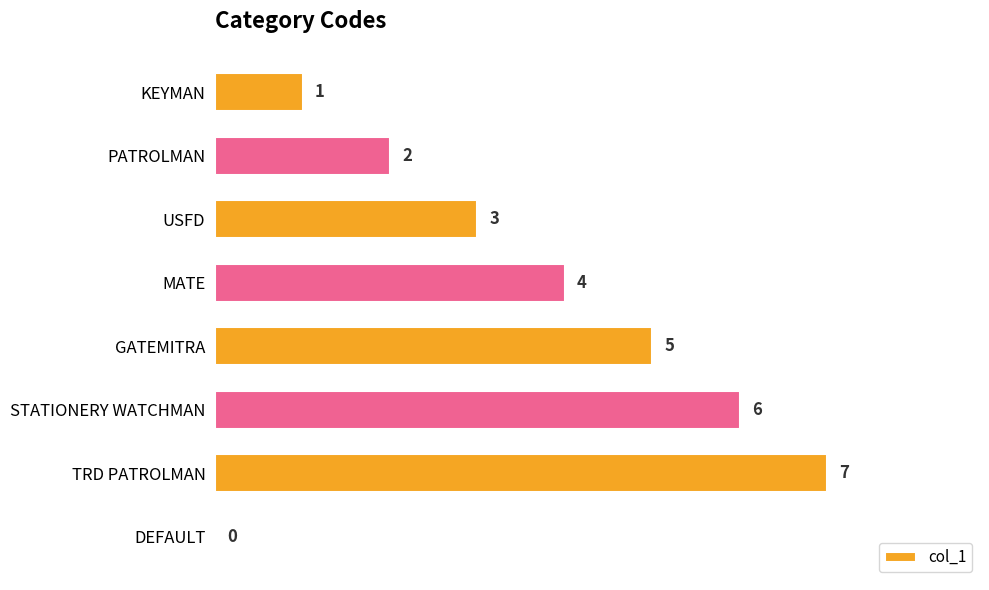

True or false: the data shows 3 at USFD.

True